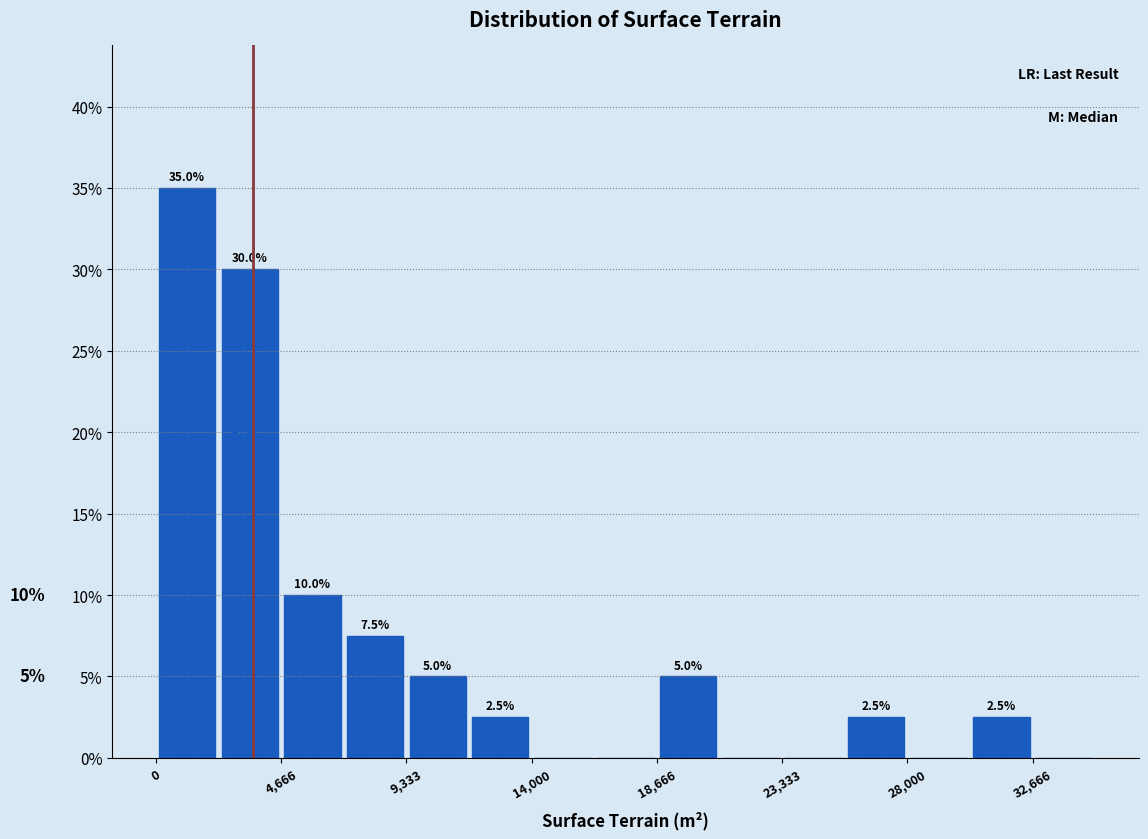

Over which range of the x-axis is the bar tallest?

0 to 2500